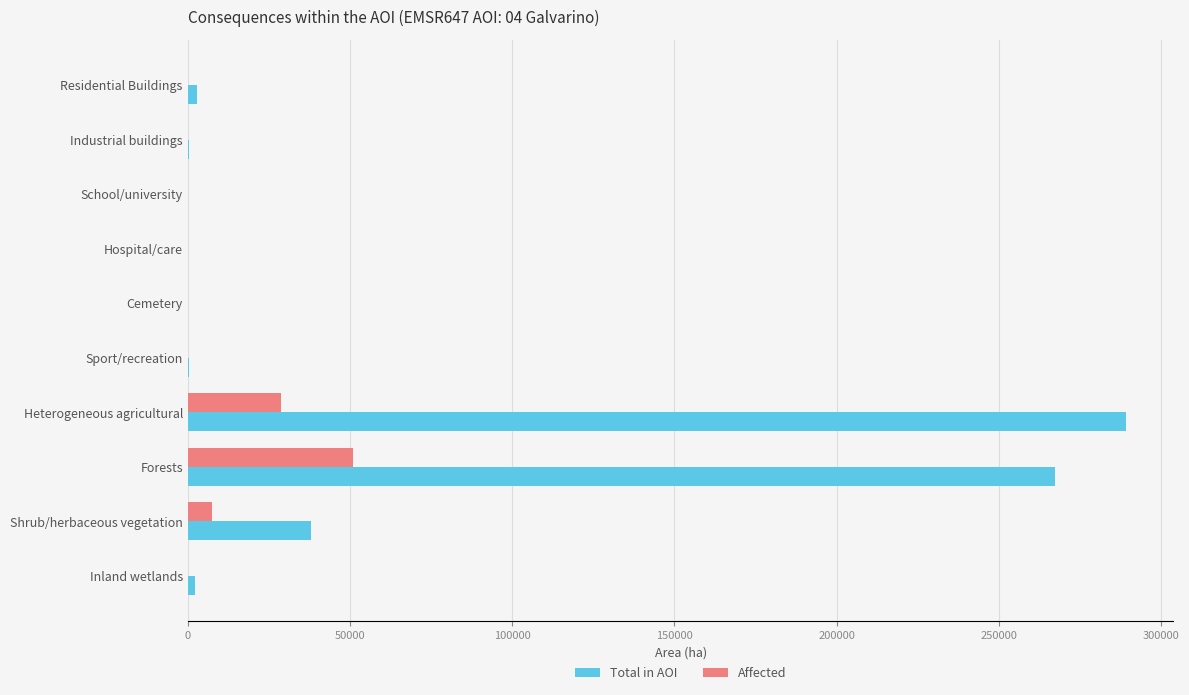

At which category does the chart reach its peak across all series?

Heterogeneous agricultural